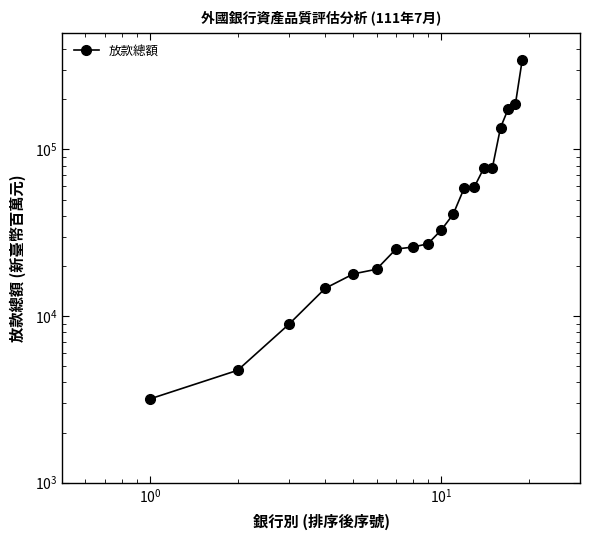

What is the difference between the second highest and minimum values?

184304